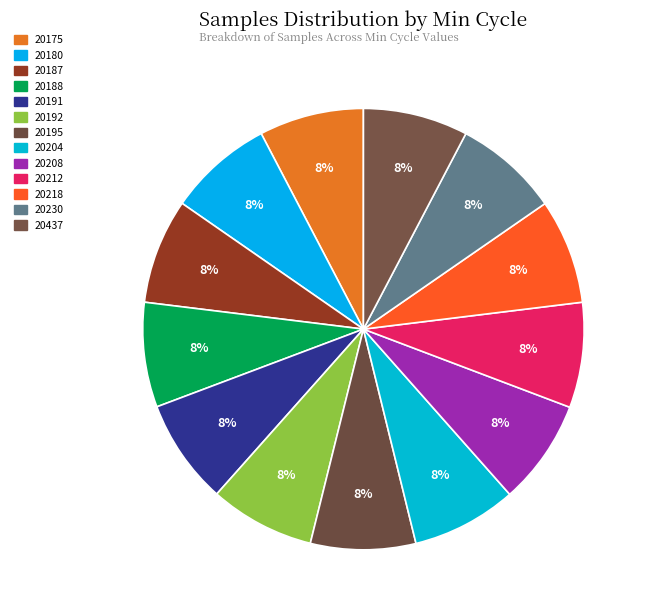

The 20180 slice represents 8% of the pie. True or false?

True